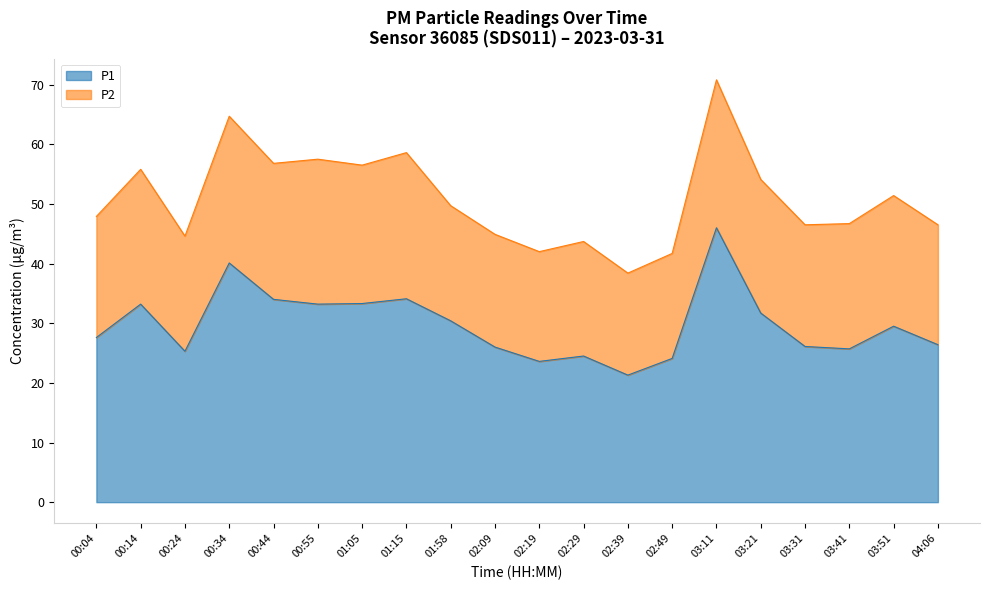

What is the sum of the values at 01:15 and 02:39?

55.4